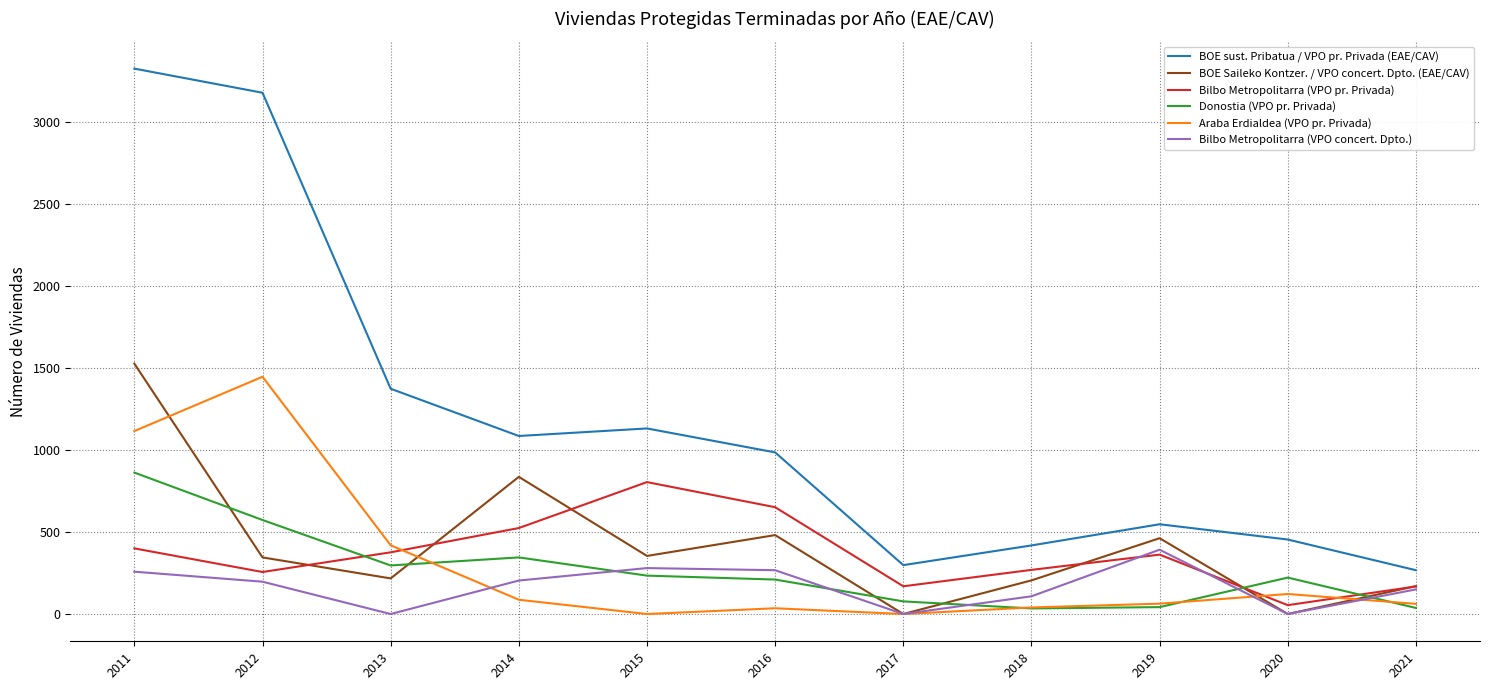

Between 2014 and 2018, which series saw the biggest shift?

BOE sust. Pribatua / VPO pr. Privada (EAE/CAV)